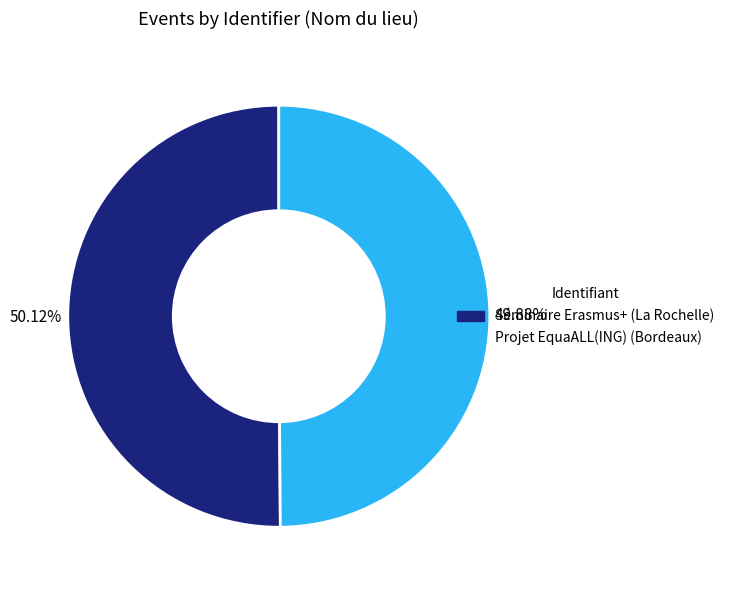

Is it true that Séminaire Erasmus+ (La Rochelle) is 50% of the pie?

True